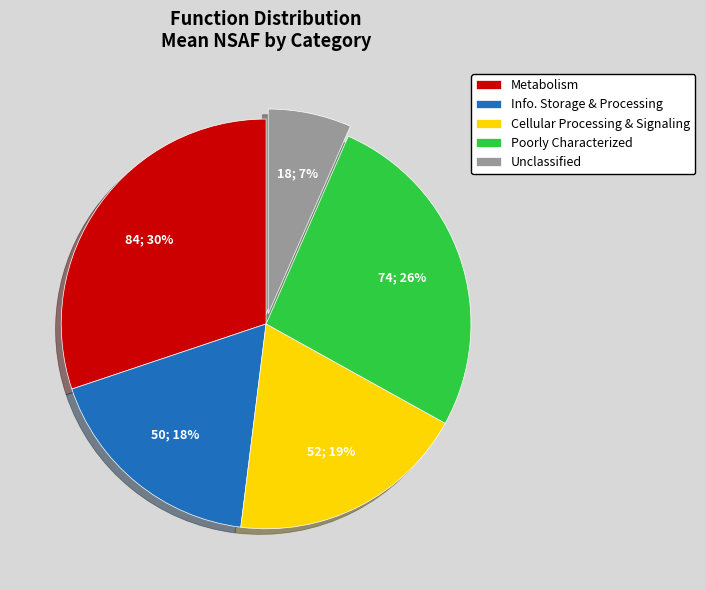

Between Metabolism and Cellular Processing & Signaling, which is larger?

Metabolism